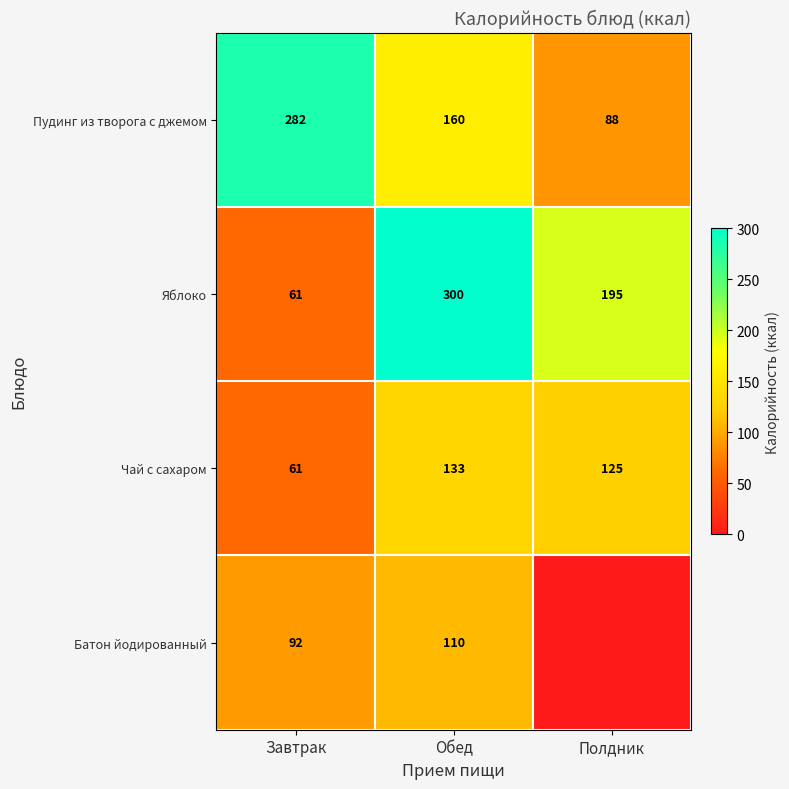

Which category has the highest value across all series?

Обед